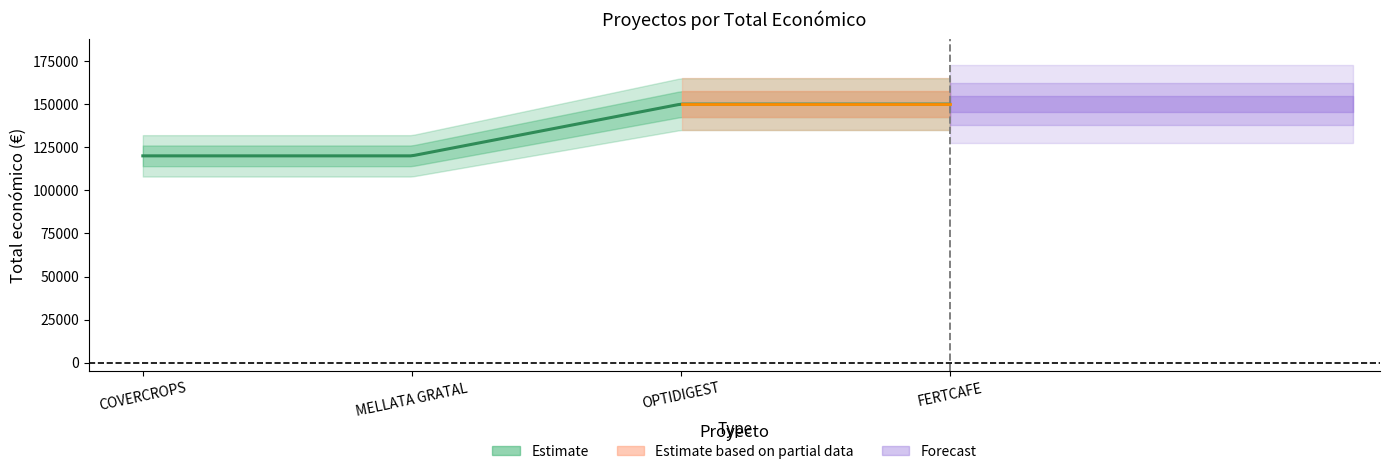

The Año de finalización series shows 2778 at FERTCAFE. True or false?

False